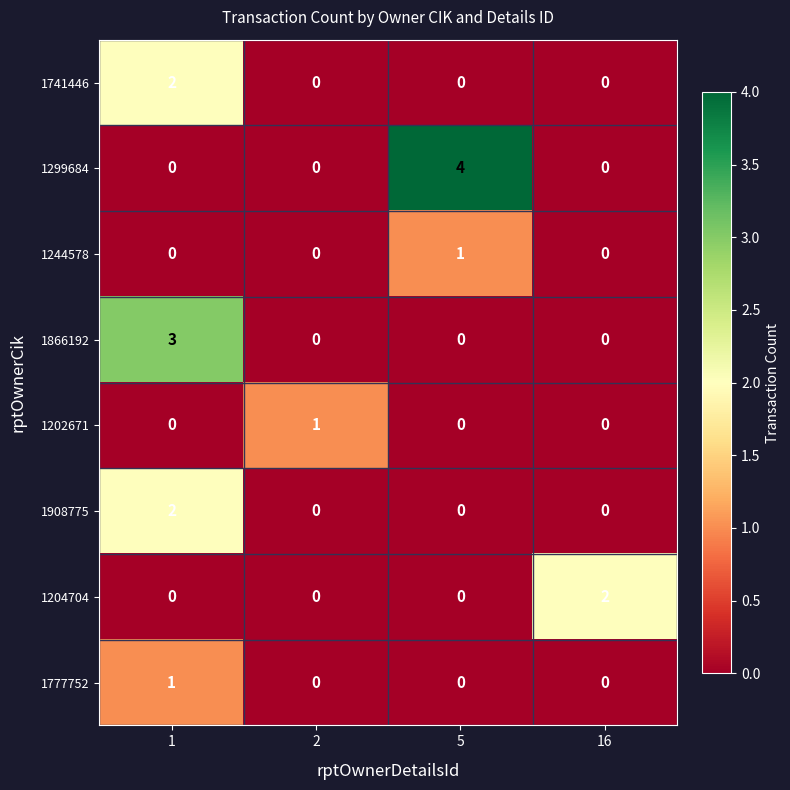

What is the highest value of the 1299684 series?

4